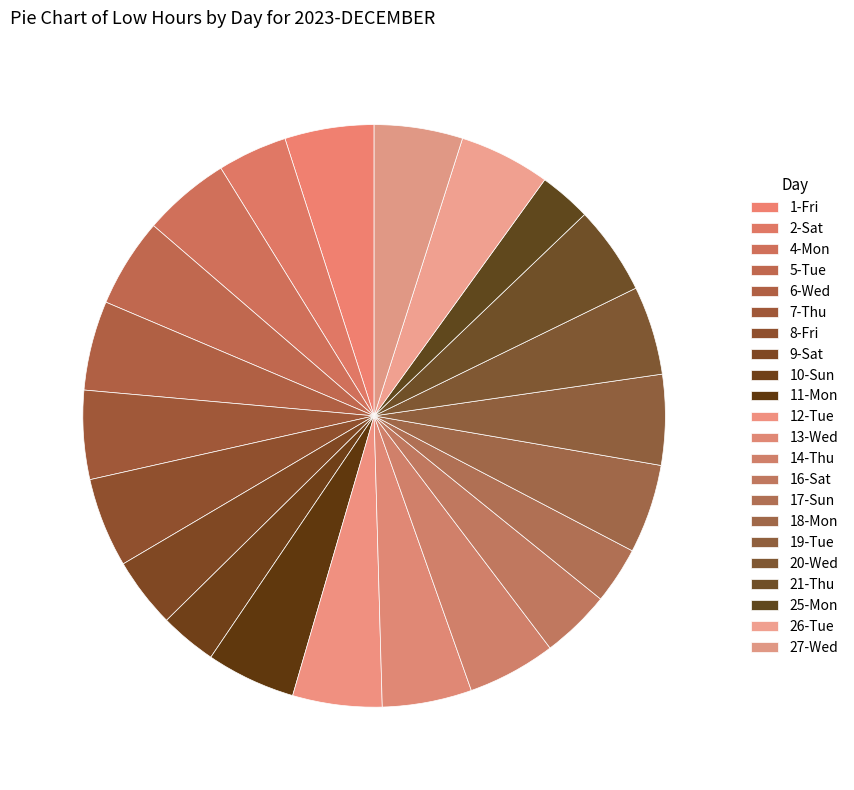

How many segments does this pie chart have?

22